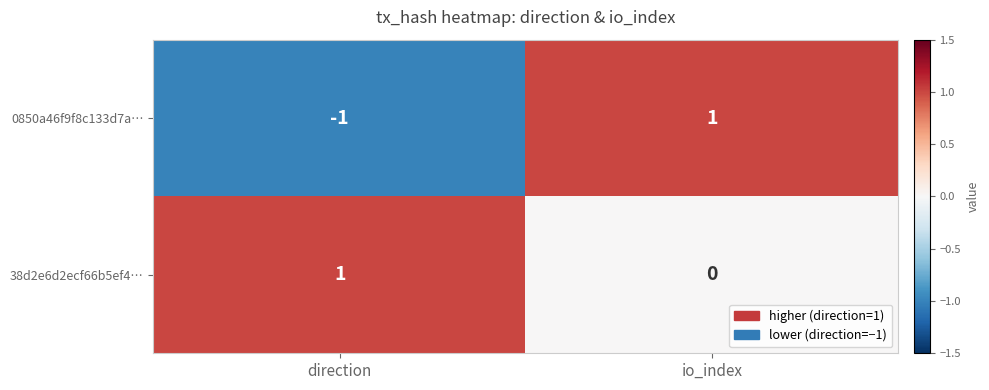

Reading left to right, what are all the values shown in this chart?

0850a46f9f8c133d7a…: direction=-1	io_index=1
38d2e6d2ecf66b5ef4…: direction=1	io_index=0